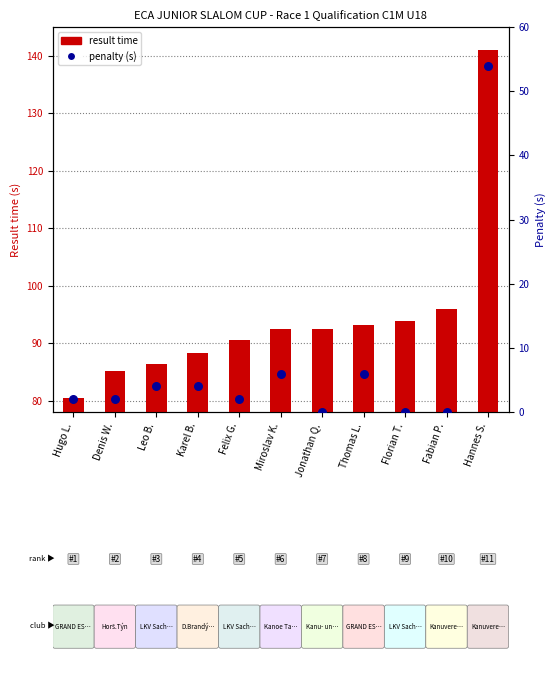

Which series has the widest spread of Y values?

result time